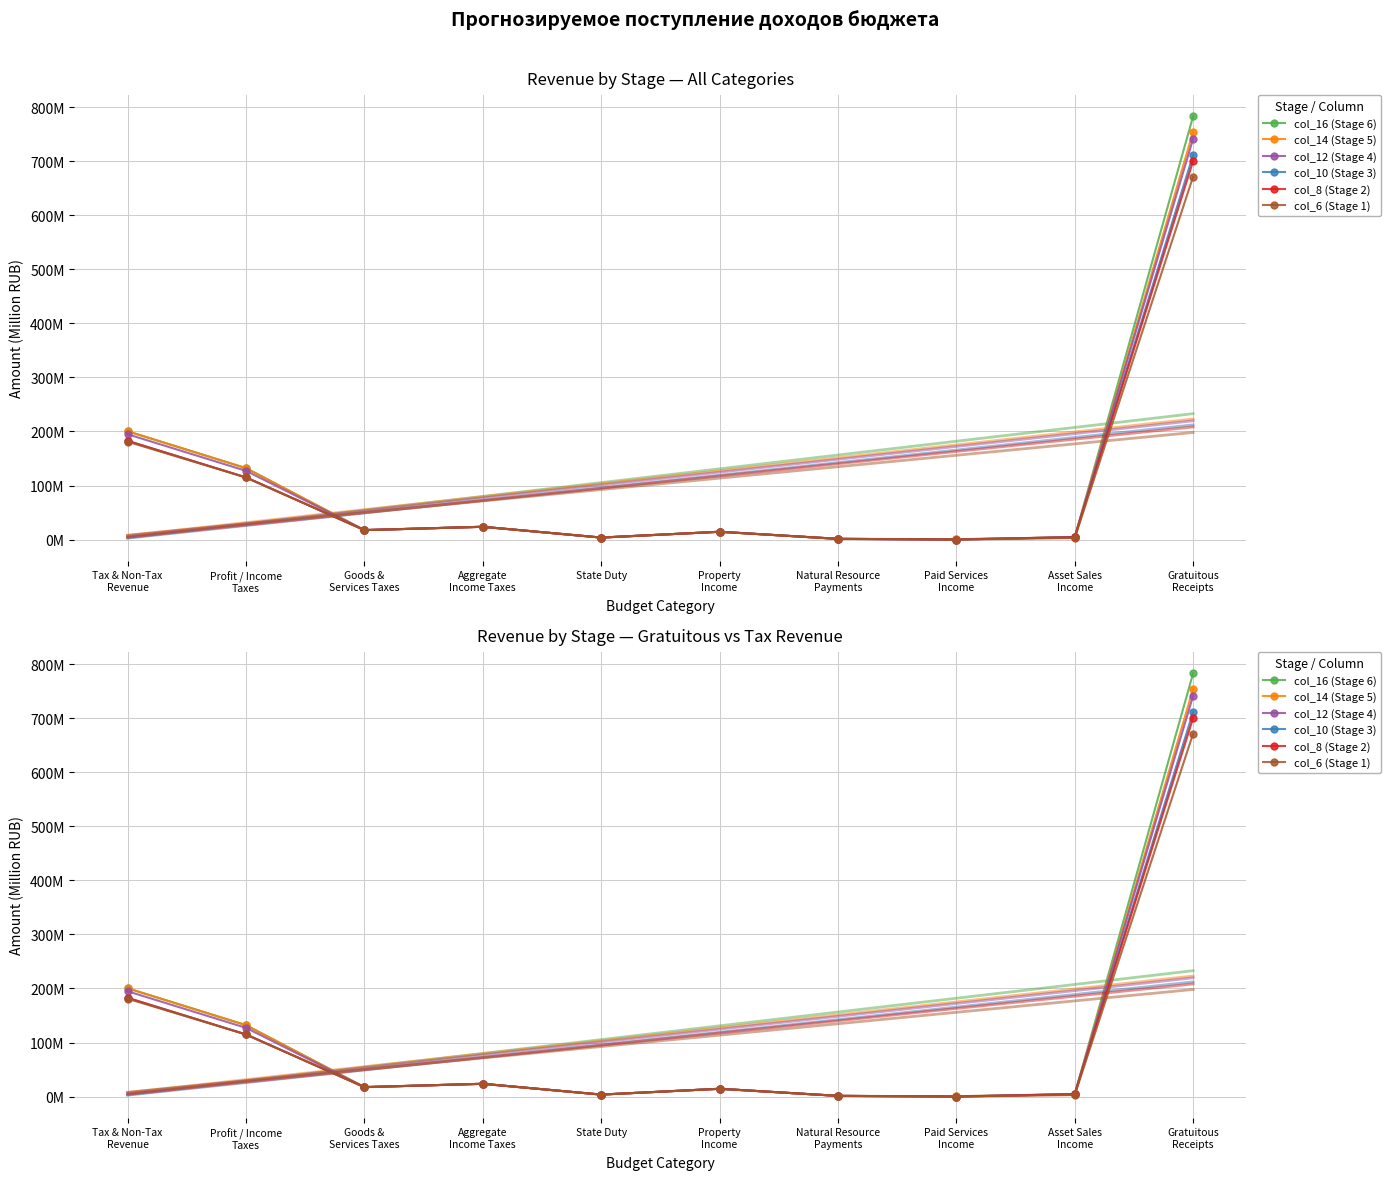

Which series has the largest range (max minus min)?

col_16 (Stage 6)